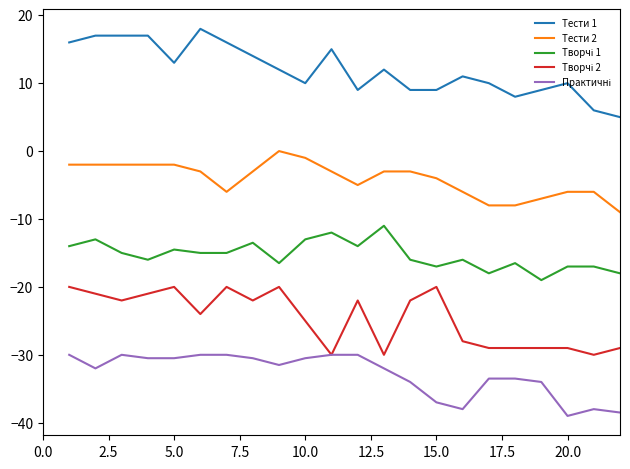

At how many categories does at least one series exceed 3?

22